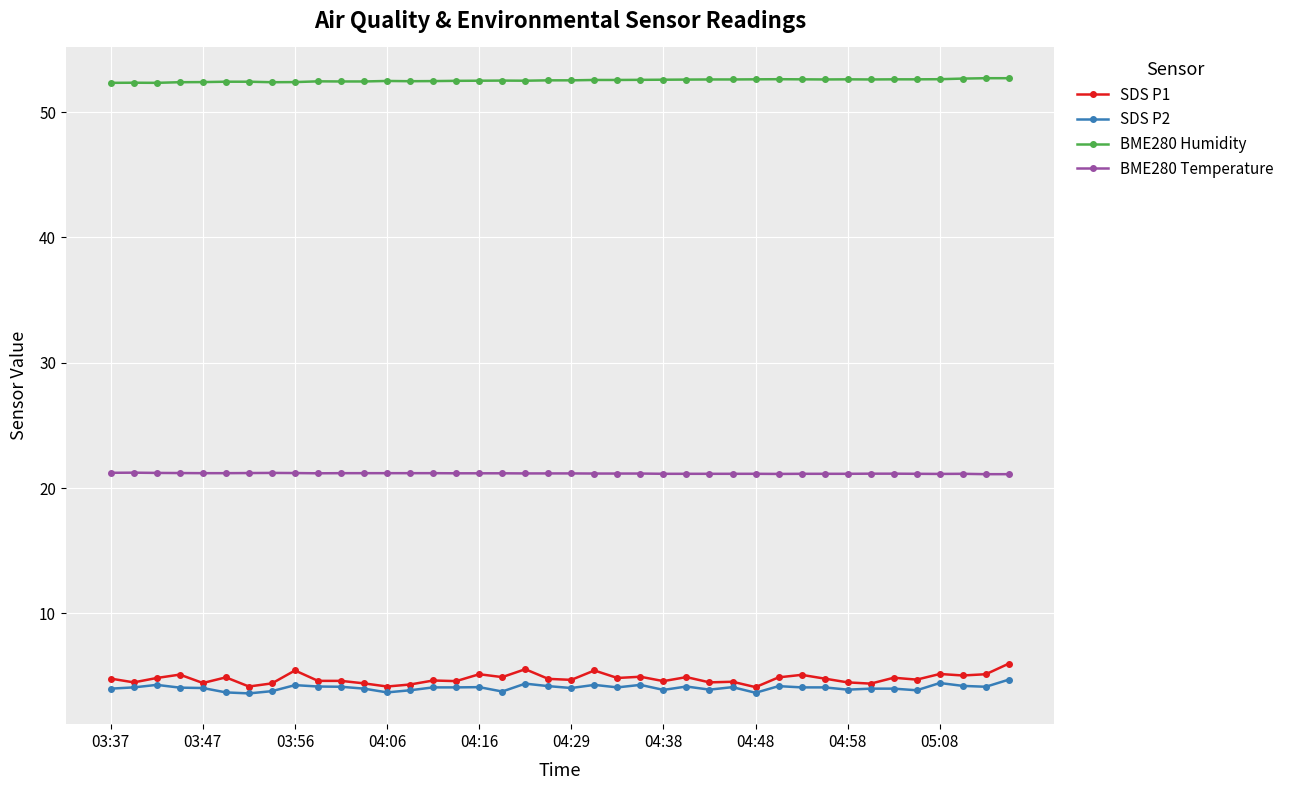

Rank the series by their maximum value, from lowest to highest.

SDS P2, SDS P1, BME280 Temperature, BME280 Humidity